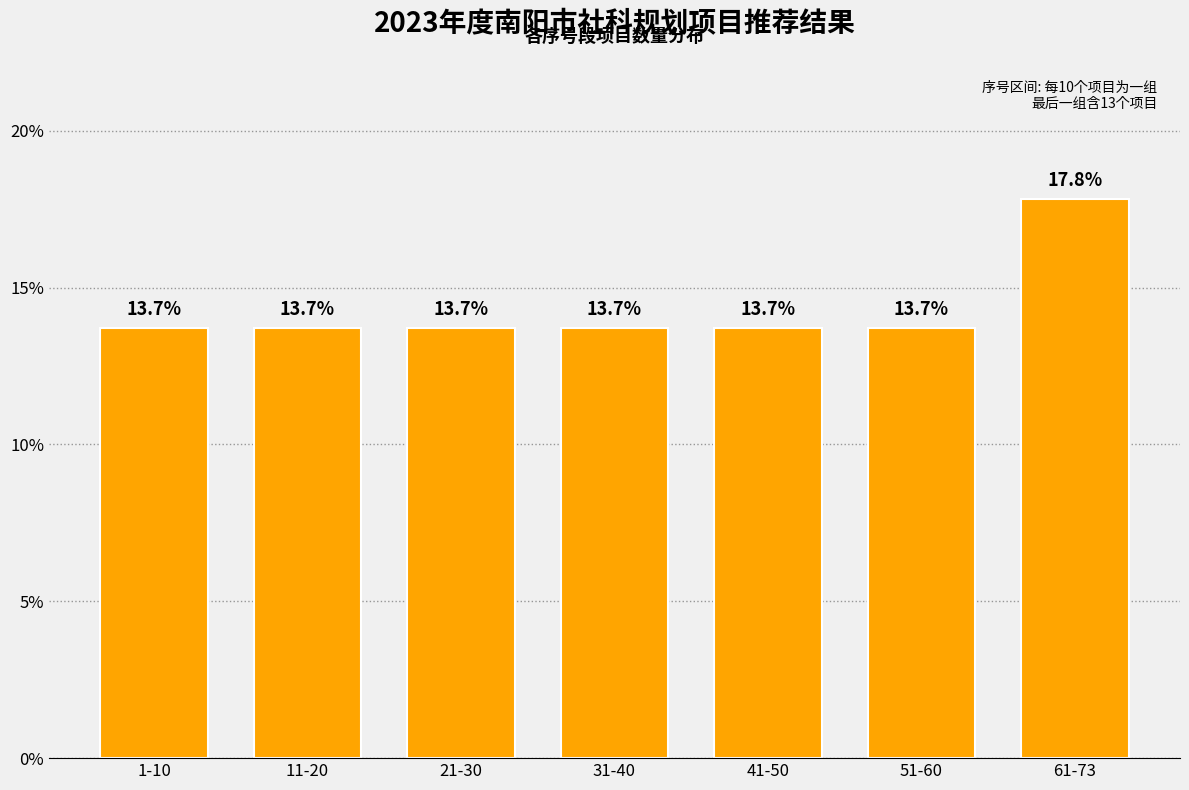

Reading left to right, extract all data points from this chart.

13.7	13.7	13.7	13.7	13.7	13.7	17.8